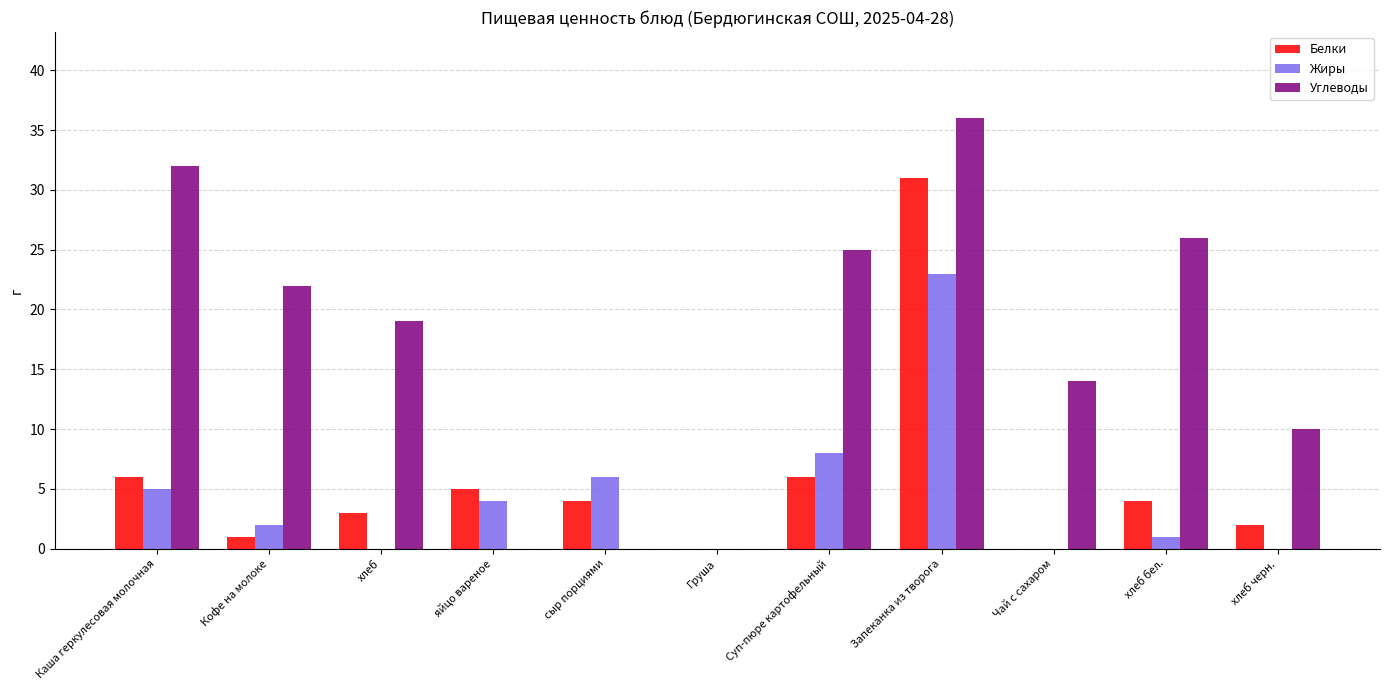

Where is Углеводы nearest to the value 18?

хлеб